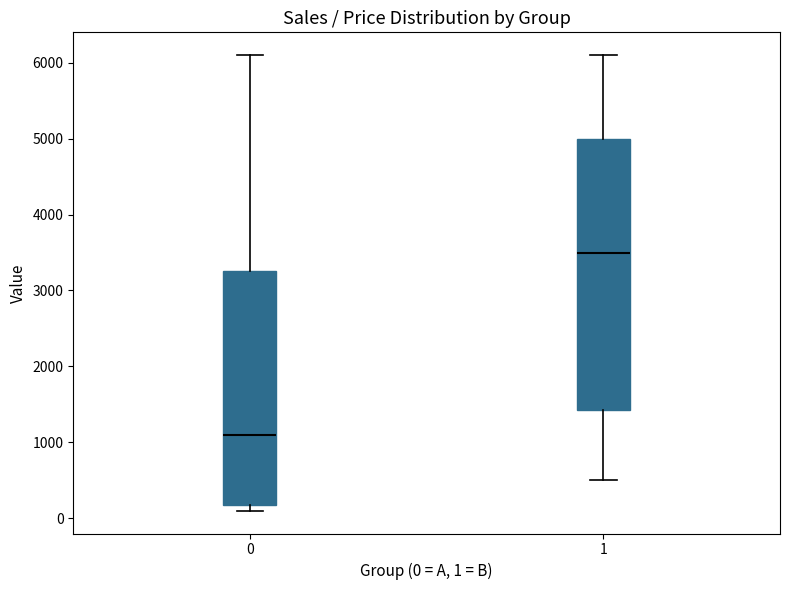

Reading left to right, read every box against the y-axis: the position of its median line, the range the box covers, and the ends of its whiskers. The values are not printed on the chart, so give them approximately, as read against the axis.

0: median 1100, box 200 to 3300, whiskers 100 to 6100
1: median 3500, box 1400 to 5000, whiskers 500 to 6100